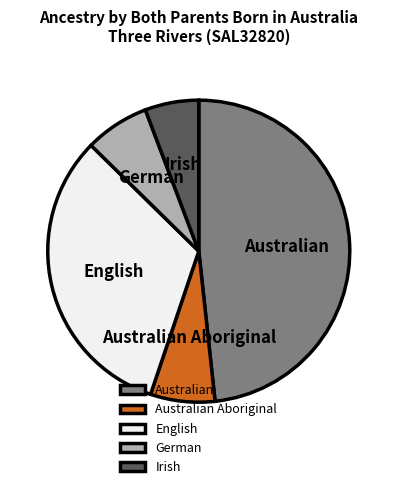

Is English the majority of the pie?

No